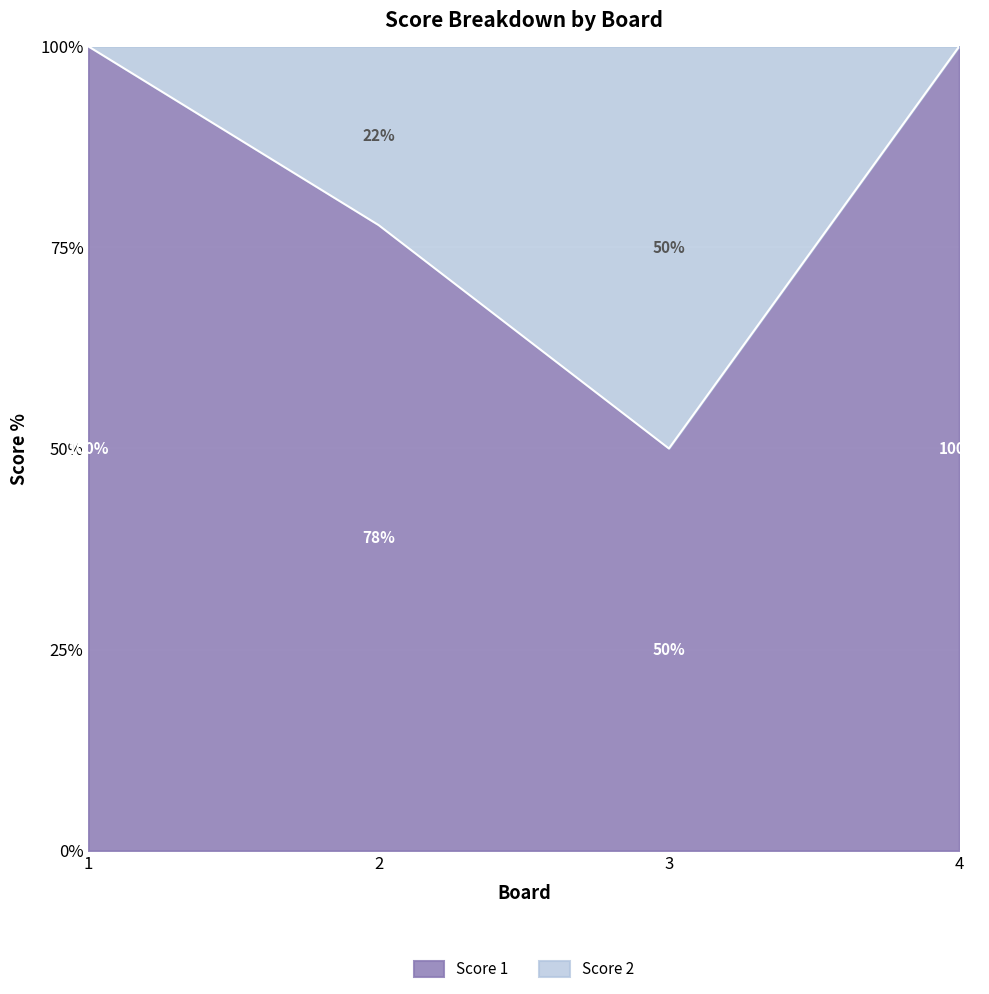

What is the value of the 4th point from the left?

100.0